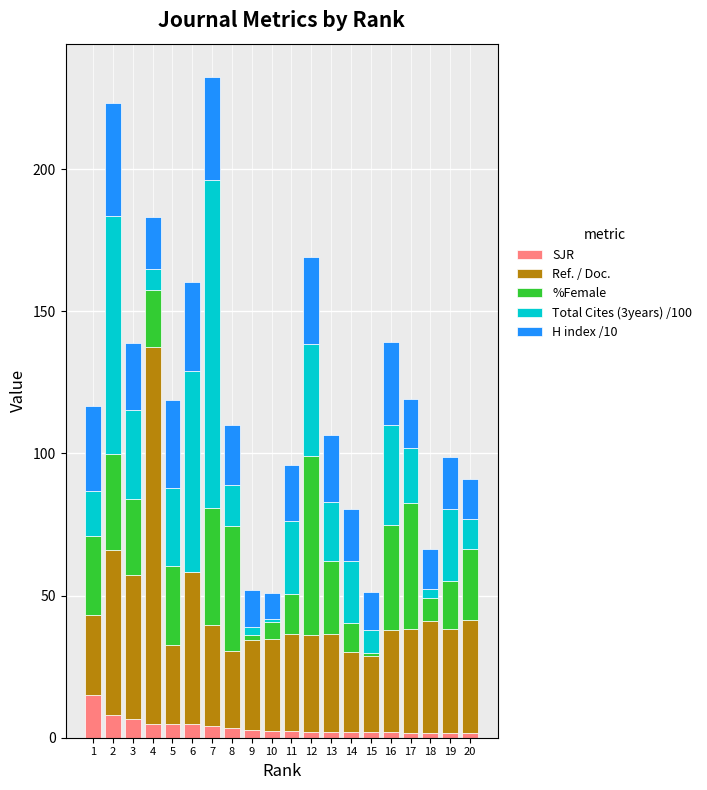

What is the total value across all series at 2?

223.2